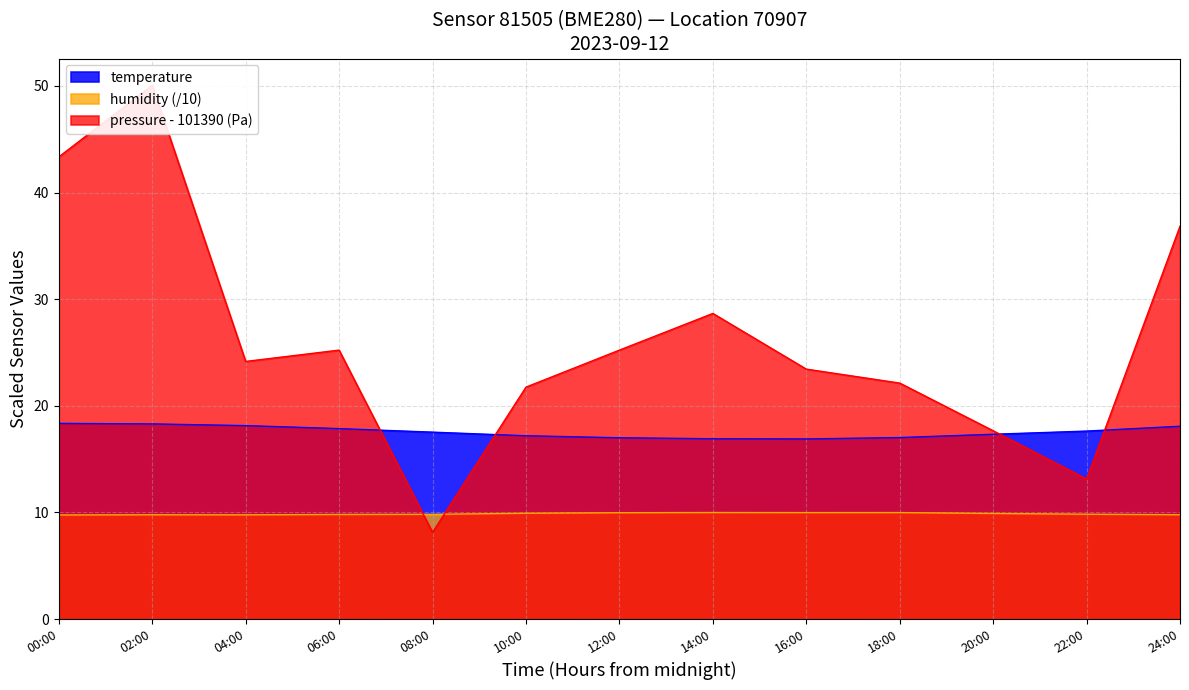

At which label does humidity reach its peak?

14:00